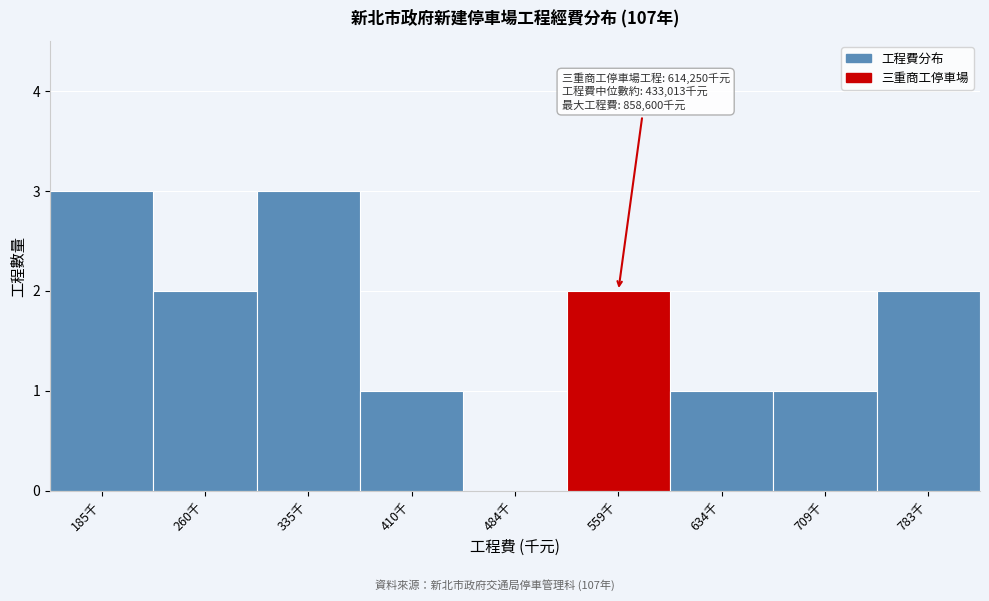

Reading left to right, extract all data points from this chart.

185千=3	260千=2	335千=3	410千=1	484千=0	559千=2	634千=1	709千=1	783千=2